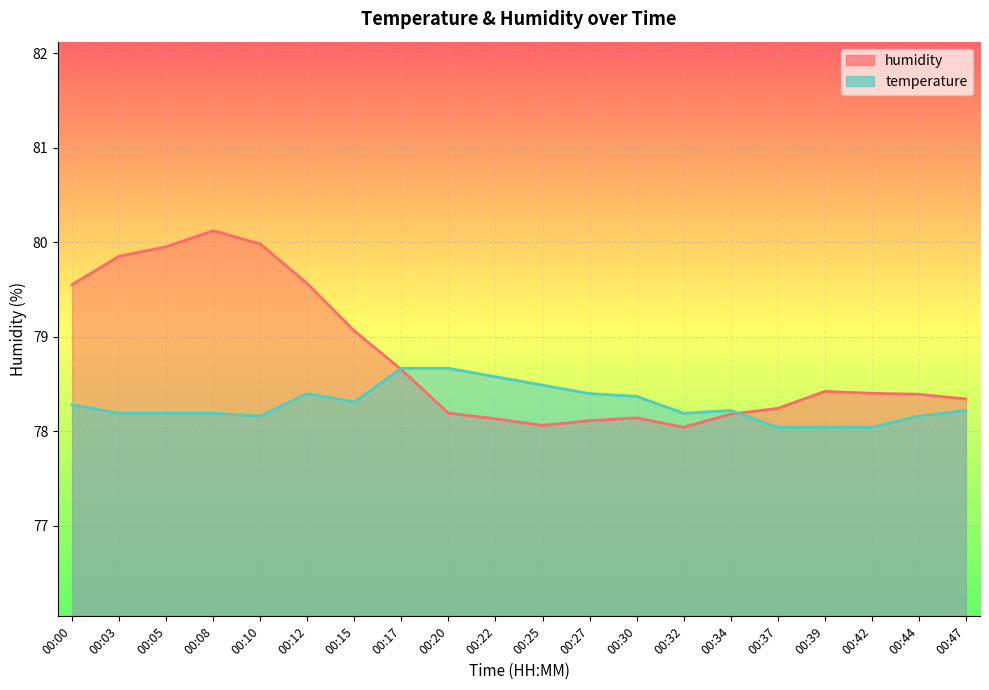

True or false: humidity and temperature intersect in this chart.

True